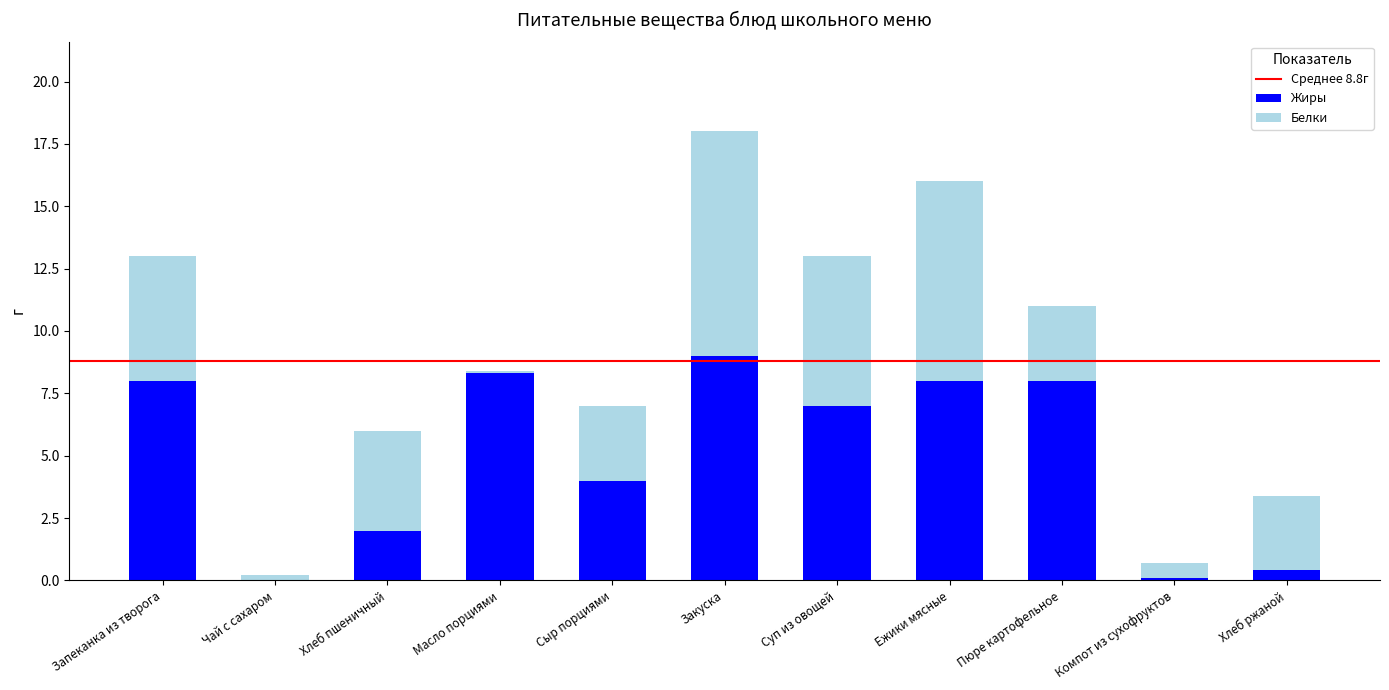

Reading left to right, list the values for the Жиры series.

Запеканка из творога=8.0	Чай с сахаром=0.0	Хлеб пшеничный=2.0	Масло порциями=8.3	Сыр порциями=4.0	Закуска=9.0	Суп из овощей=7.0	Ежики мясные=8.0	Пюре картофельное=8.0	Компот из сухофруктов=0.1	Хлеб ржаной=0.4